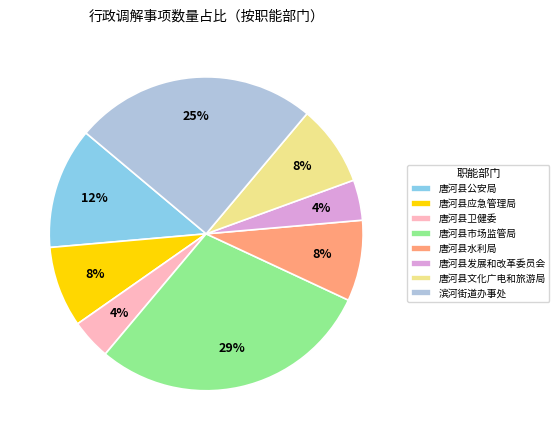

To the nearest percent, what is the difference between the 唐河县文化广电和旅游局 and 唐河县市场监管局 slice percentages?

21%